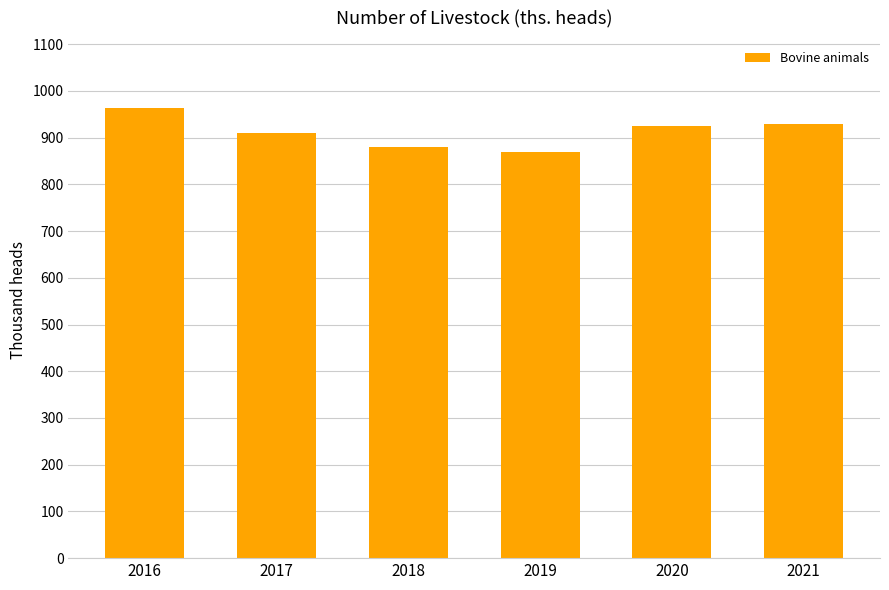

What is the difference between the second highest and second lowest values?

49.7